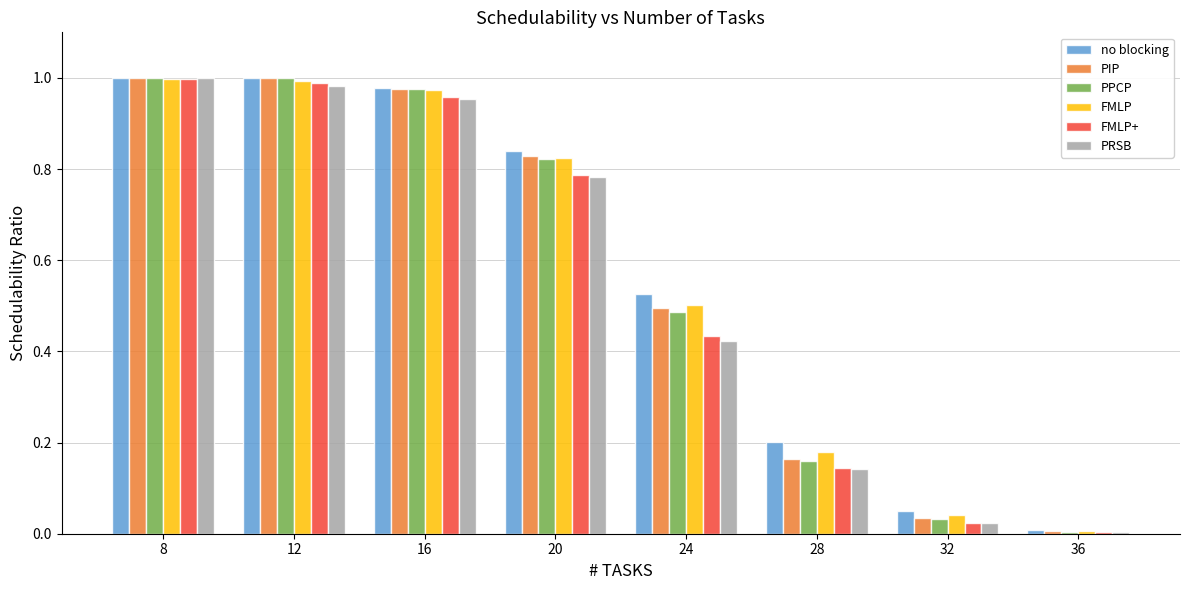

What is the sum of the FMLP values at 28 and 8?

1.2